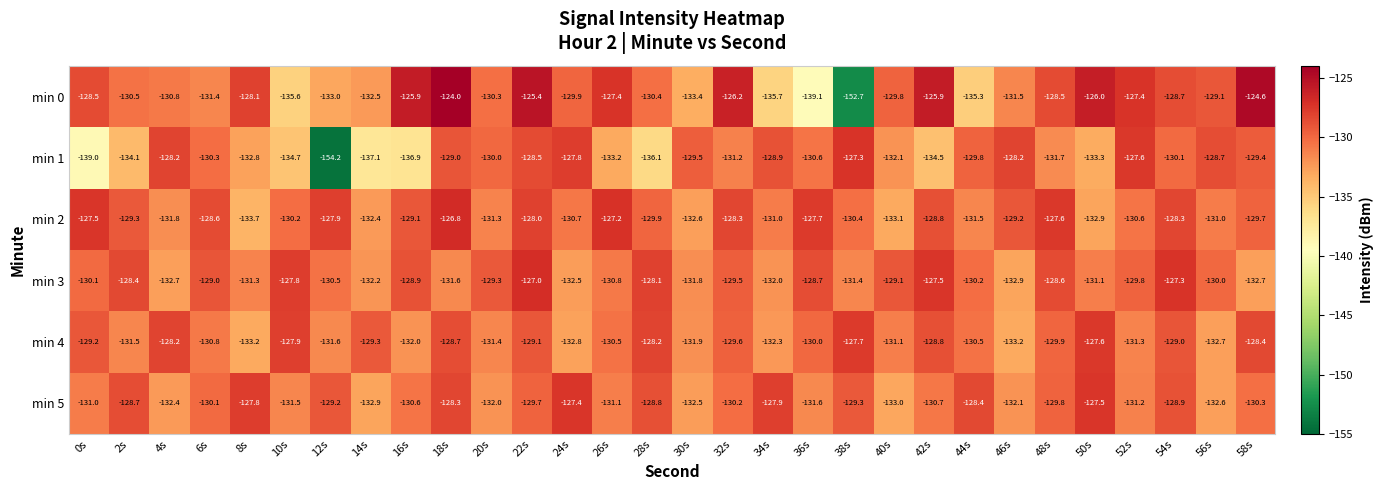

Which series has the widest spread of values?

min 0